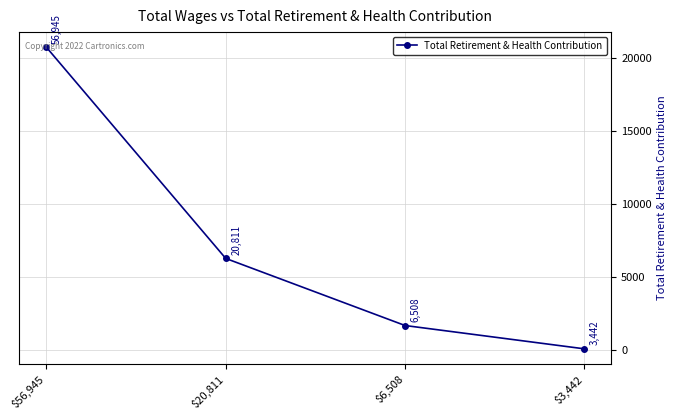

Count the number of data series in this chart.

1